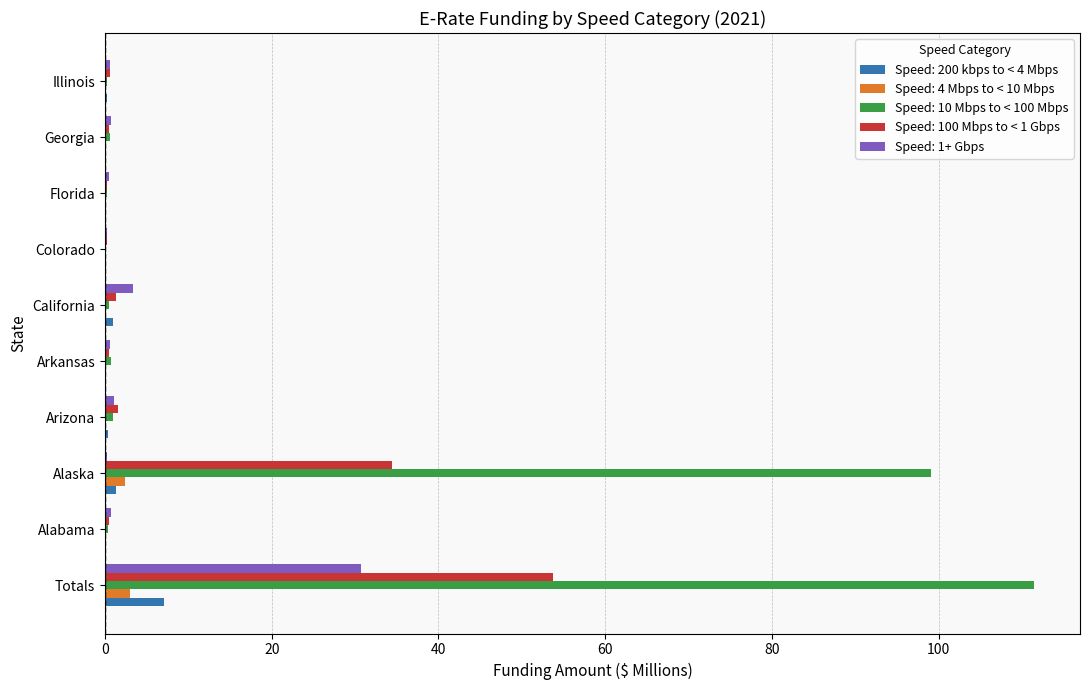

The value of Speed: 1+ Gbps at Arkansas is 0.6. True or false?

True